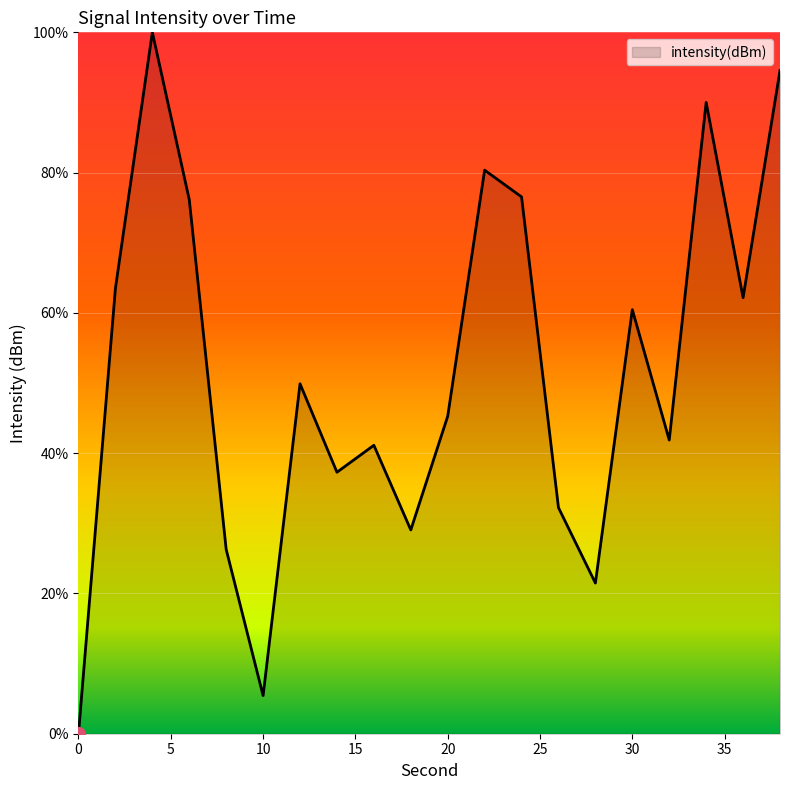

What is the maximum value shown in the chart?

100.0